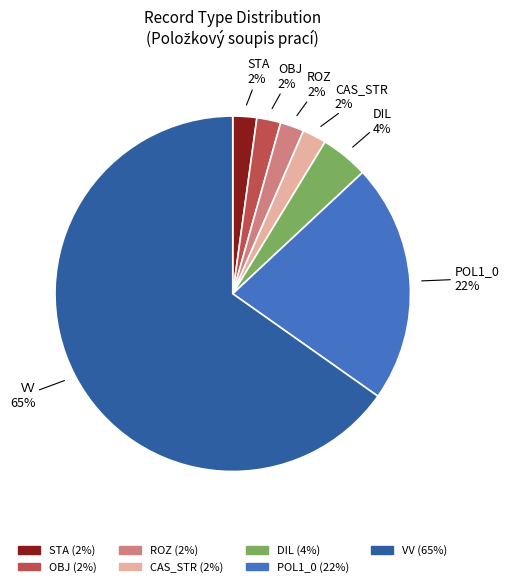

Count the number of slices in the pie.

7